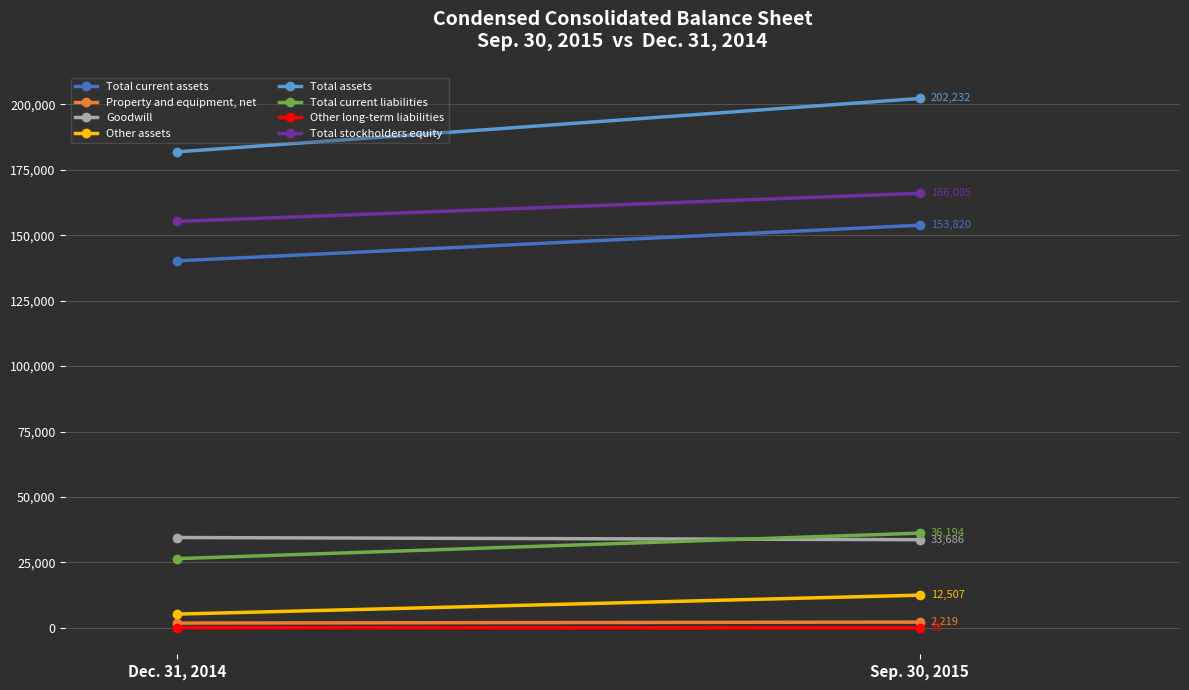

What is the difference between the maximum and minimum values in the Sep. 30, 2015 series?

202199